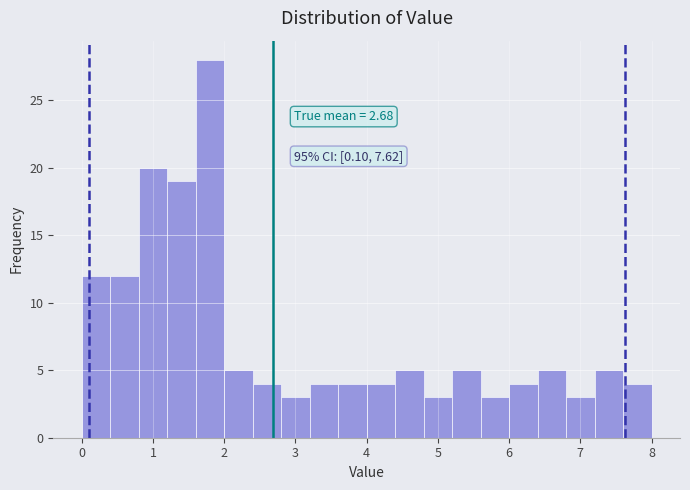

Over which range of the x-axis is the bar tallest?

1.6 to 2.0